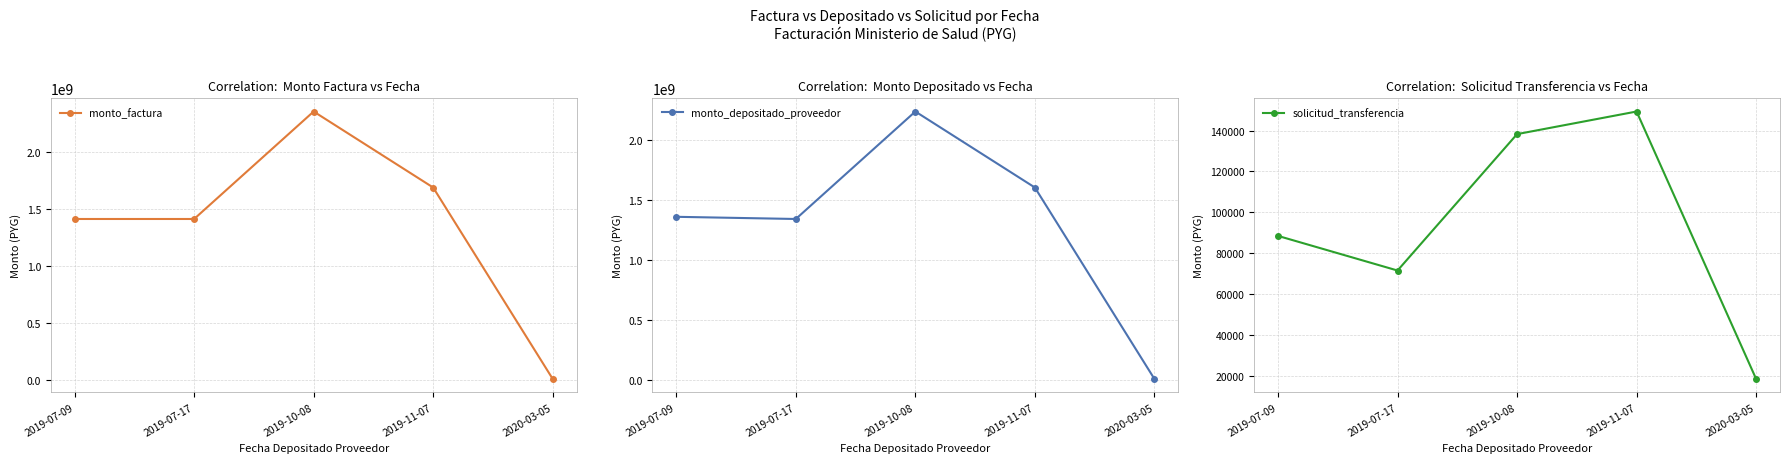

What position from the right is 2019-07-17?

4